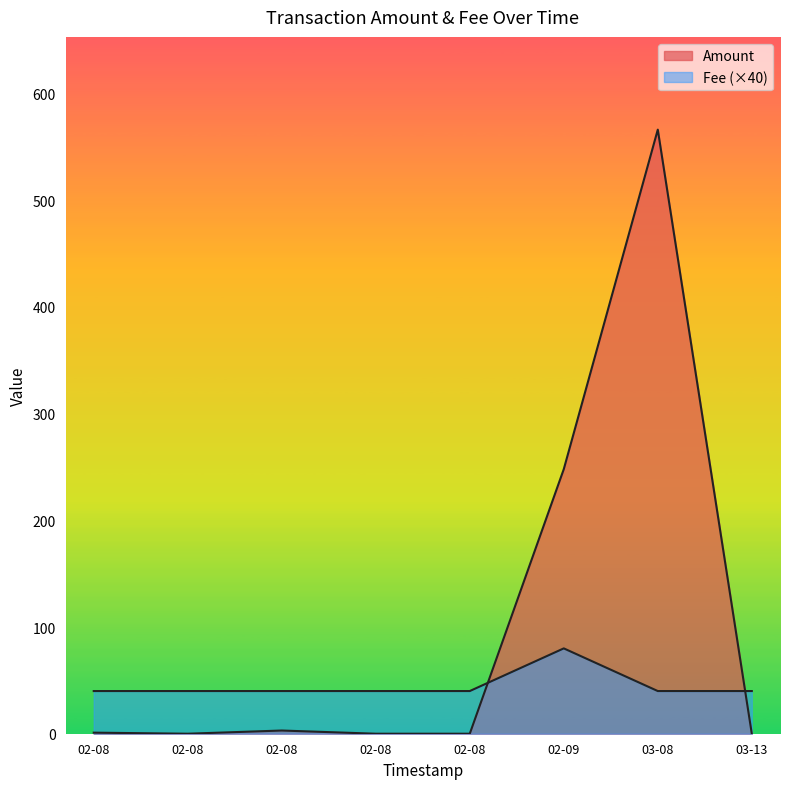

Which category has the highest value in the Fee series?

2018-02-09 21:59:52